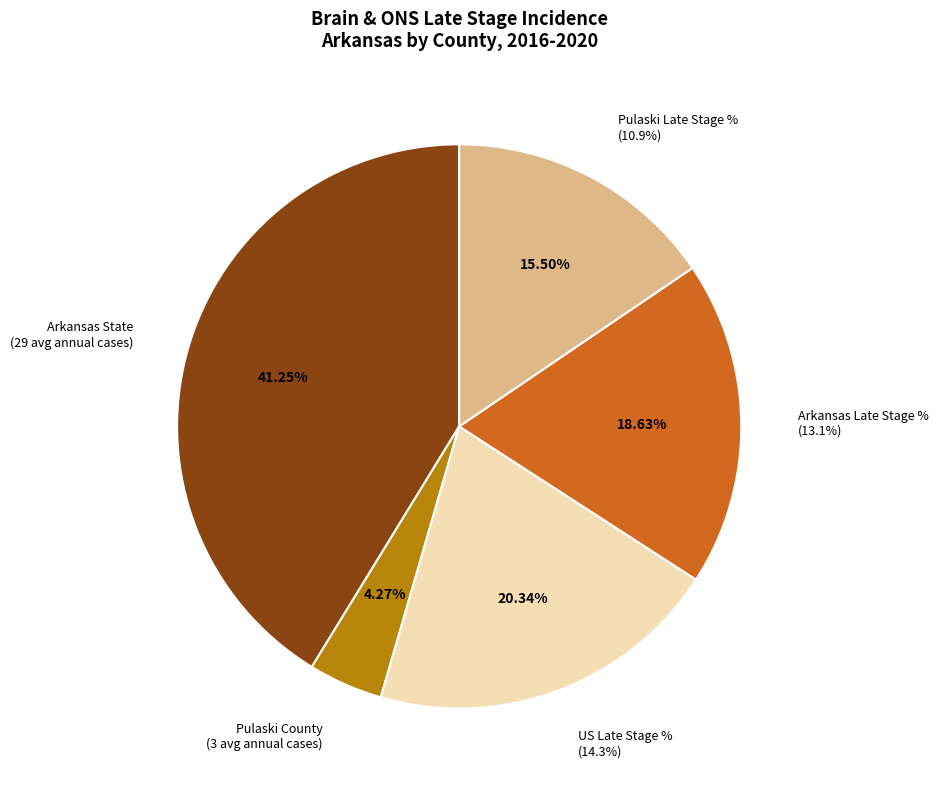

To the nearest percent, what is the difference between the largest and smallest slice percentages?

37%